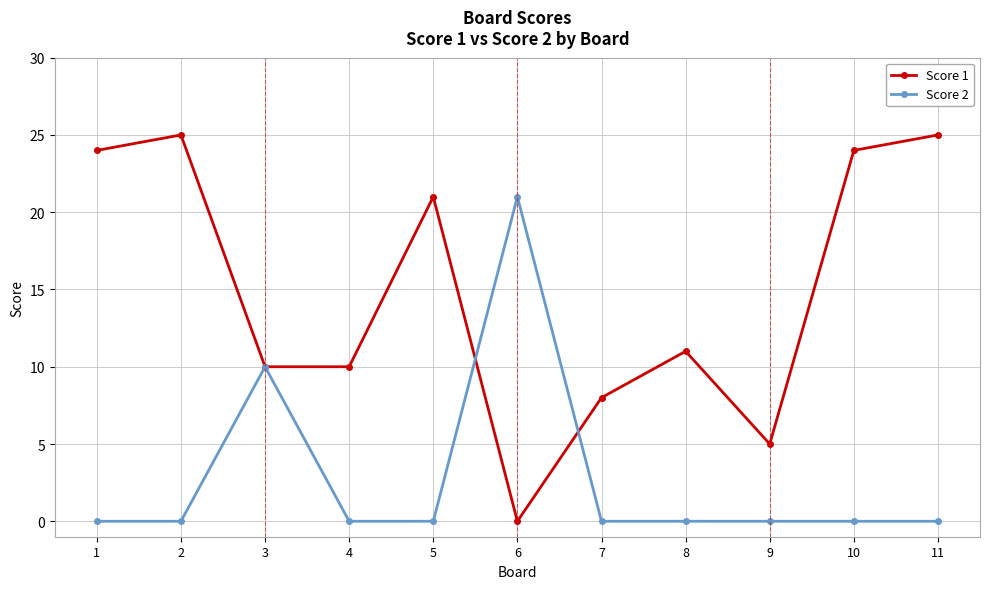

List the series in order of their overall mean, highest first.

Score 1, Score 2